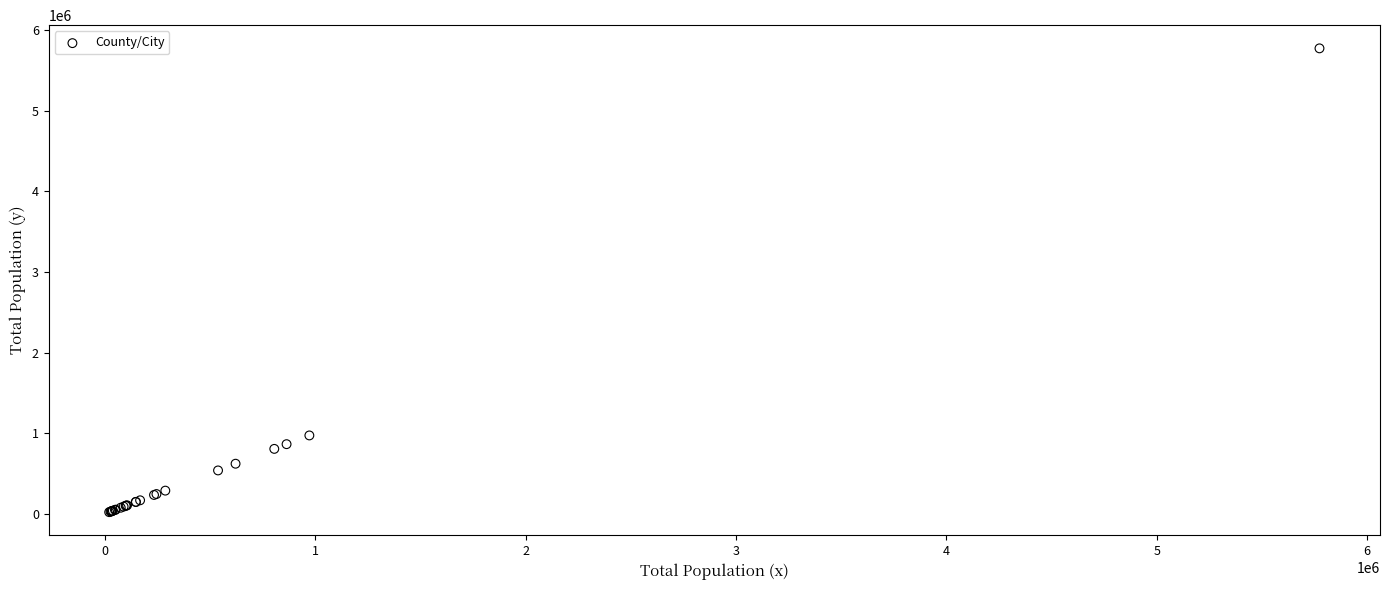

What Y value in the scatter plot is closest to 2896874?

971777